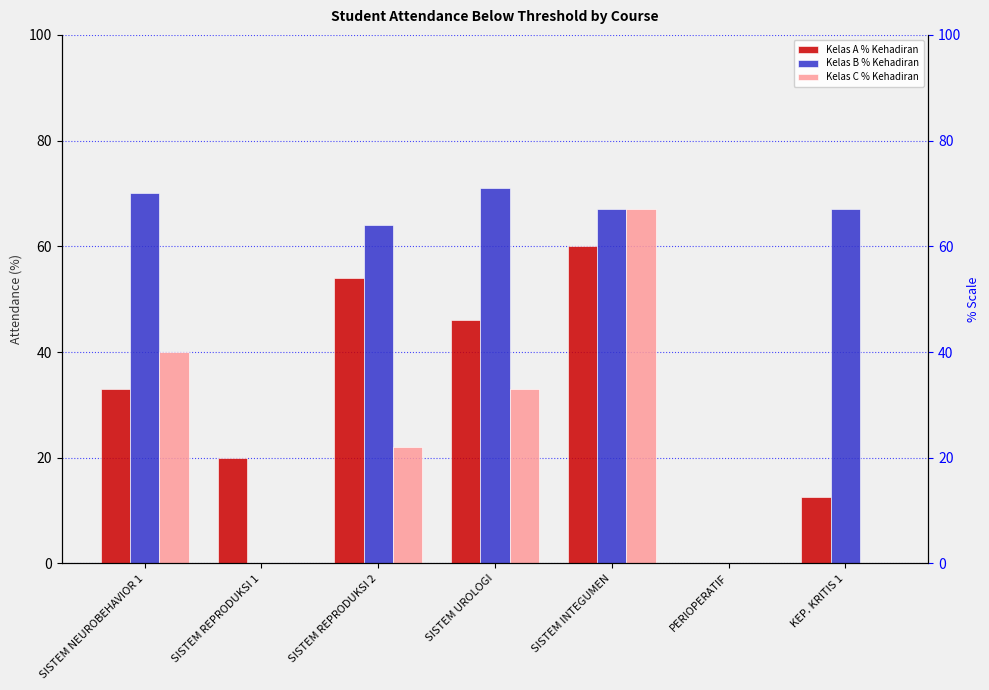

What is the sum of all Kelas A % Kehadiran values?

225.5